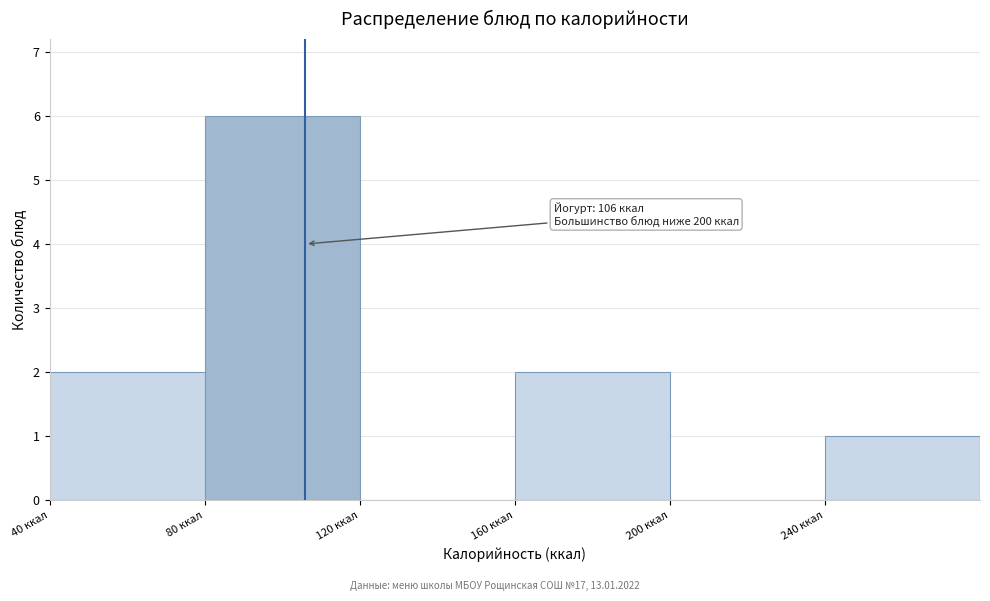

Which range on the x-axis has the tallest bar?

80 to 120